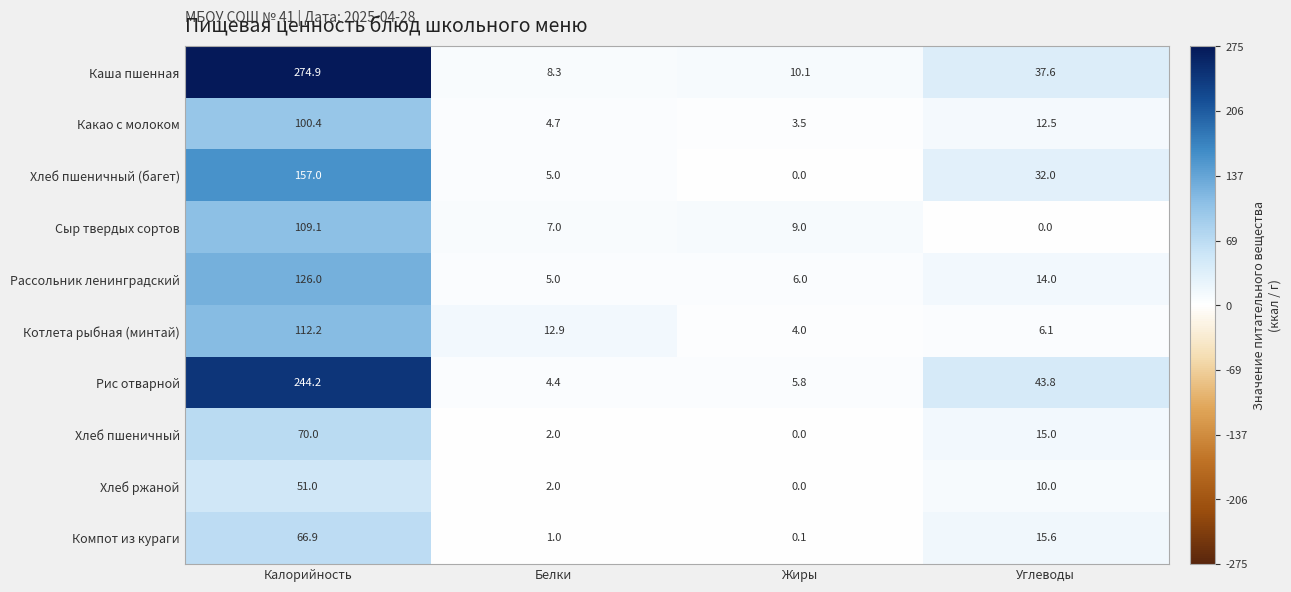

How many series are shown in this chart?

10